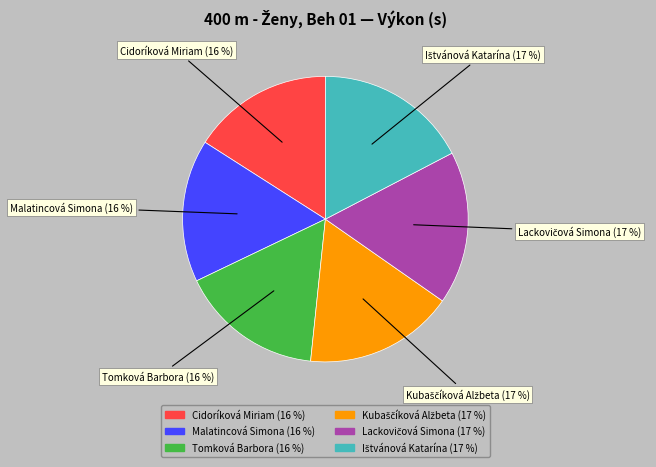

True or false: Tomková Barbora accounts for 16% of the total.

True